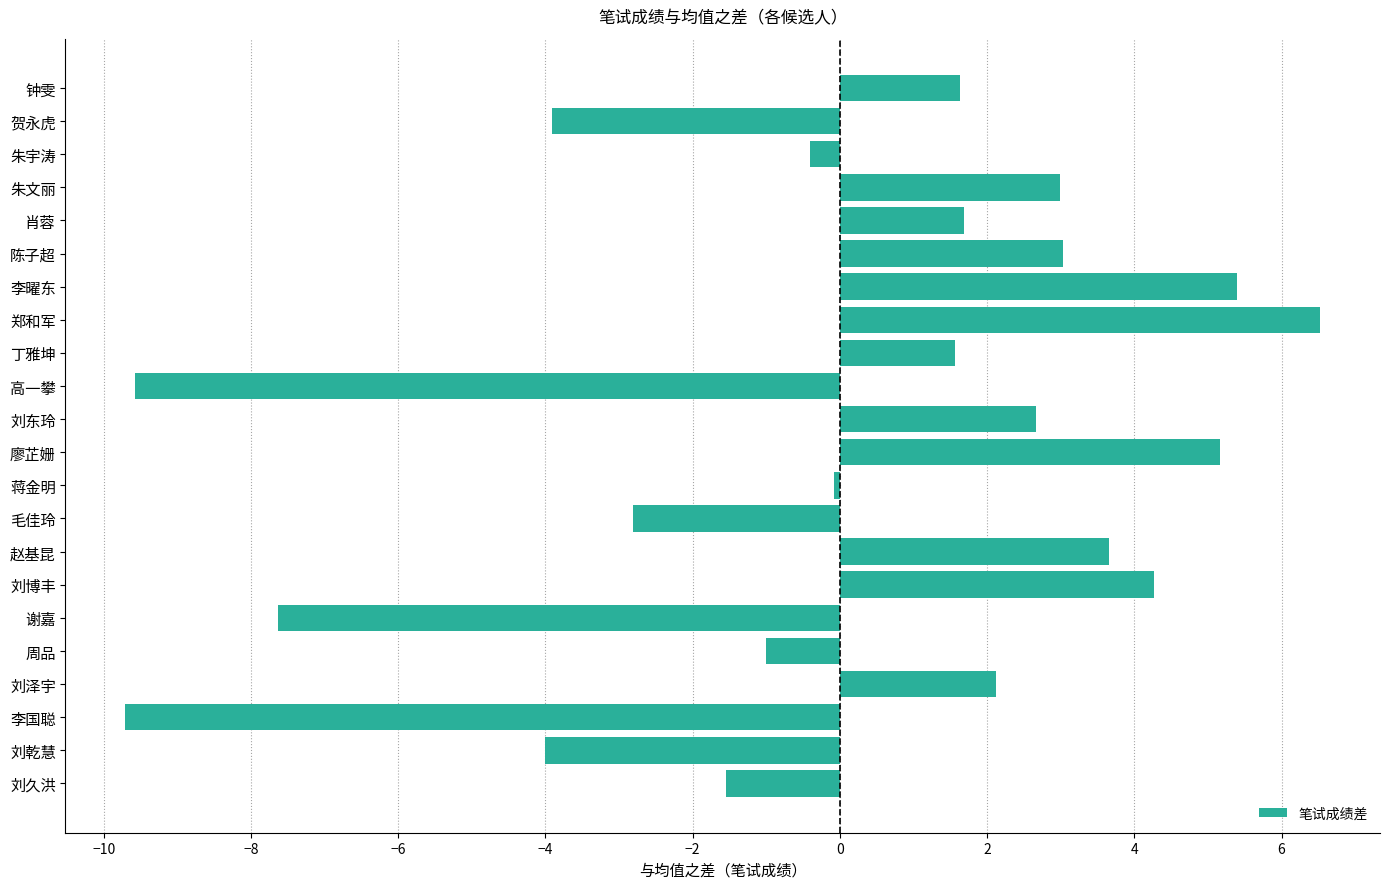

What is the maximum value shown in the chart?

6.5